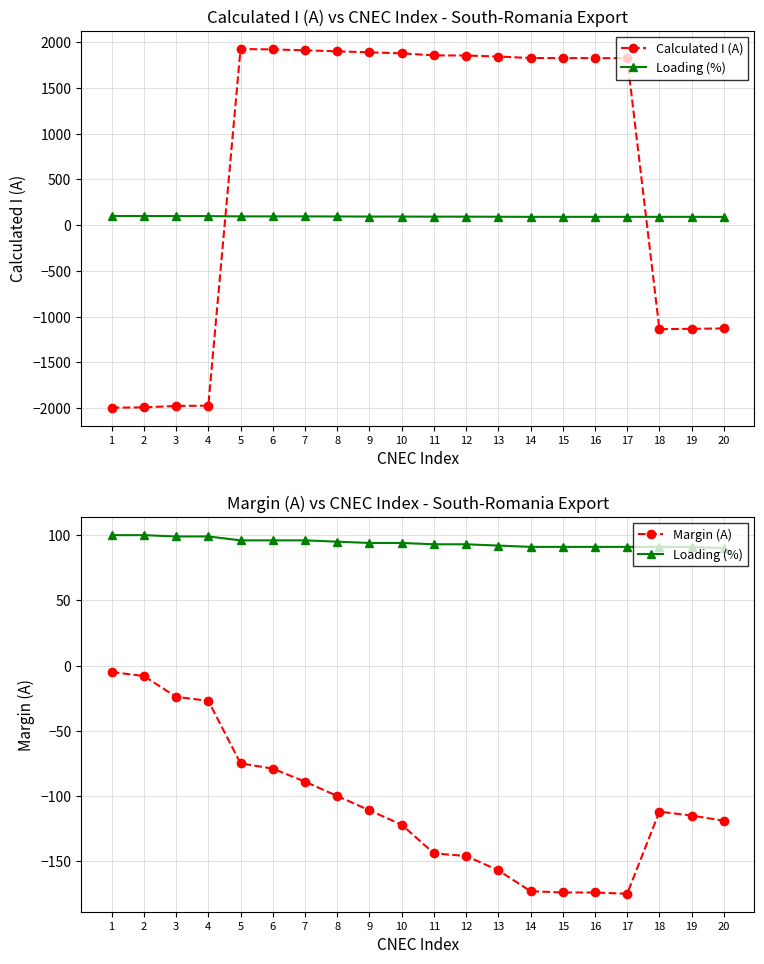

What is the greatest value displayed?

1925